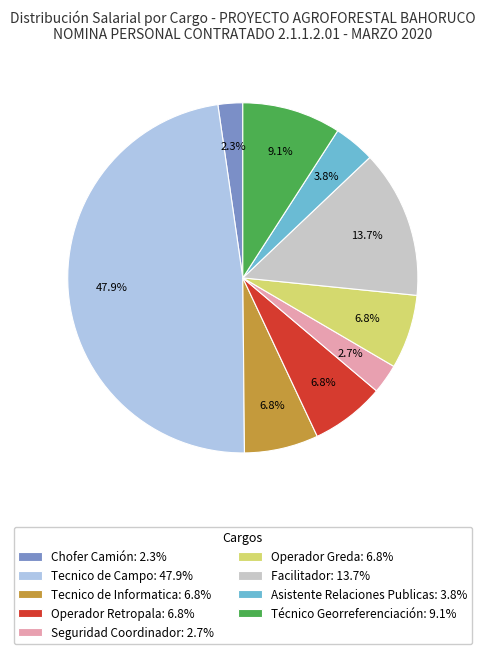

True or false: Chofer Camión accounts for 2% of the total.

True